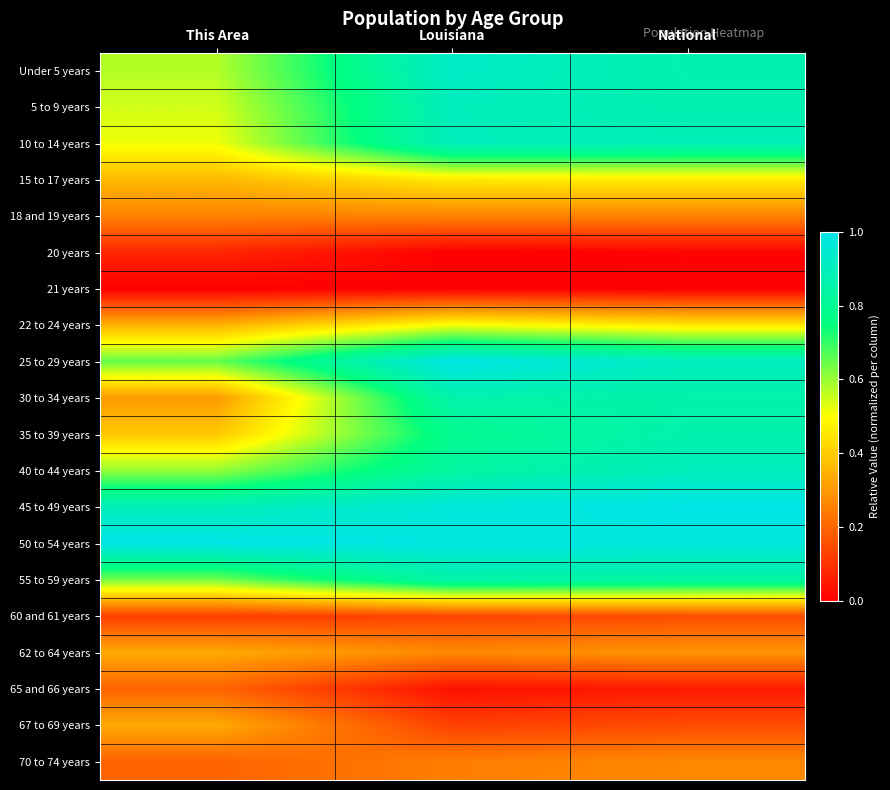

At This Area, list the series in order from largest to smallest.

50 to 54 years, 45 to 49 years, 25 to 29 years, 55 to 59 years, 40 to 44 years, Under 5 years, 5 to 9 years, 10 to 14 years, 35 to 39 years, 15 to 17 years, 22 to 24 years, 62 to 64 years, 67 to 69 years, 30 to 34 years, 18 and 19 years, 65 and 66 years, 70 to 74 years, 60 and 61 years, 20 years, 21 years